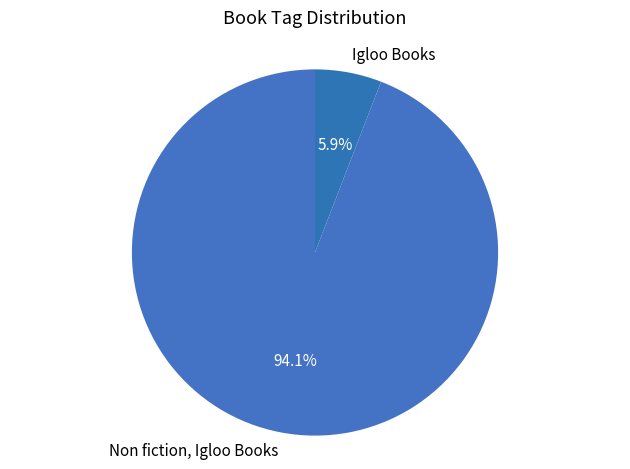

To the nearest percent, what percentage of the pie is Non fiction, Igloo Books?

94%